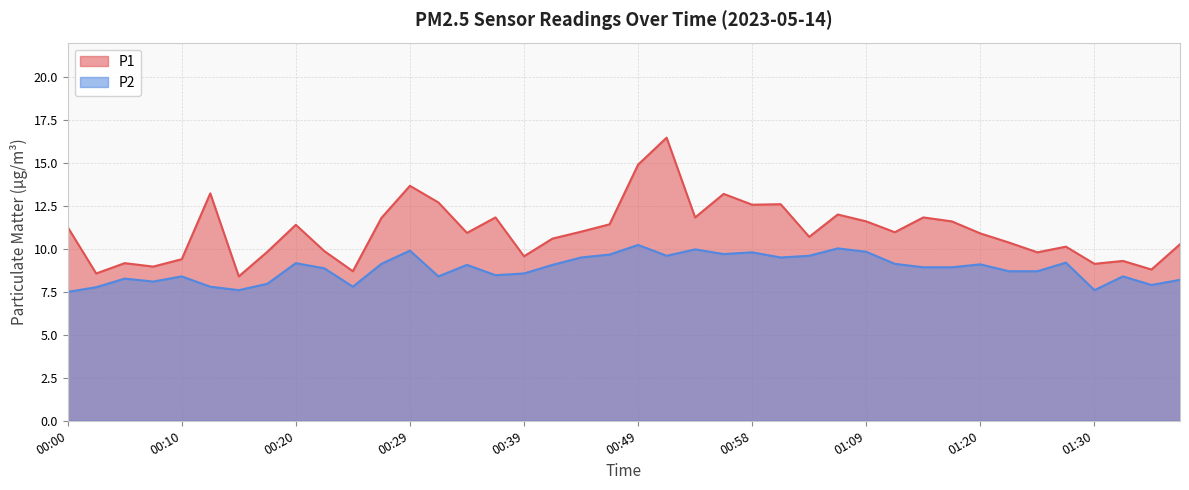

What is the average value of the P2 series?

8.9